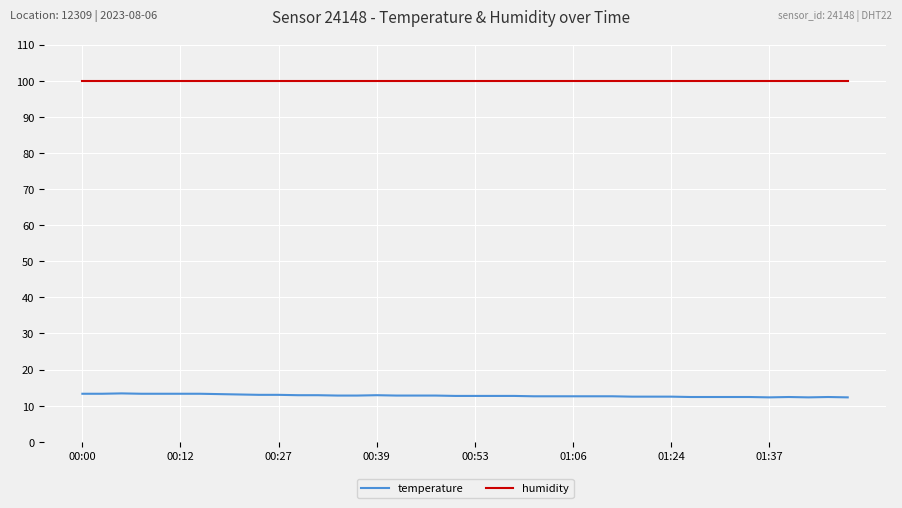

Does the chart display data point markers on the line(s)?

No